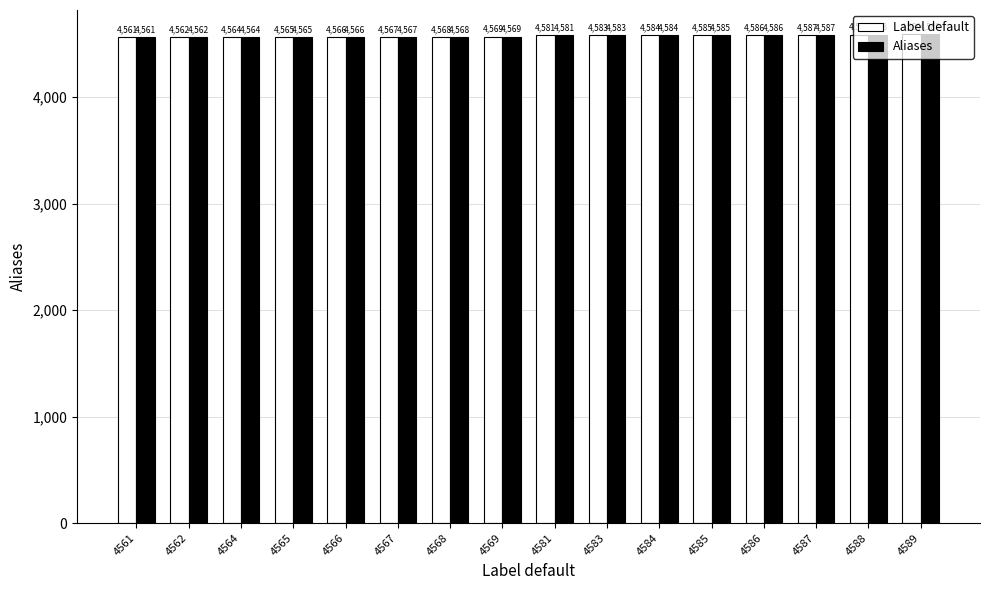

The value of Label default at 4567 is 4567. True or false?

True